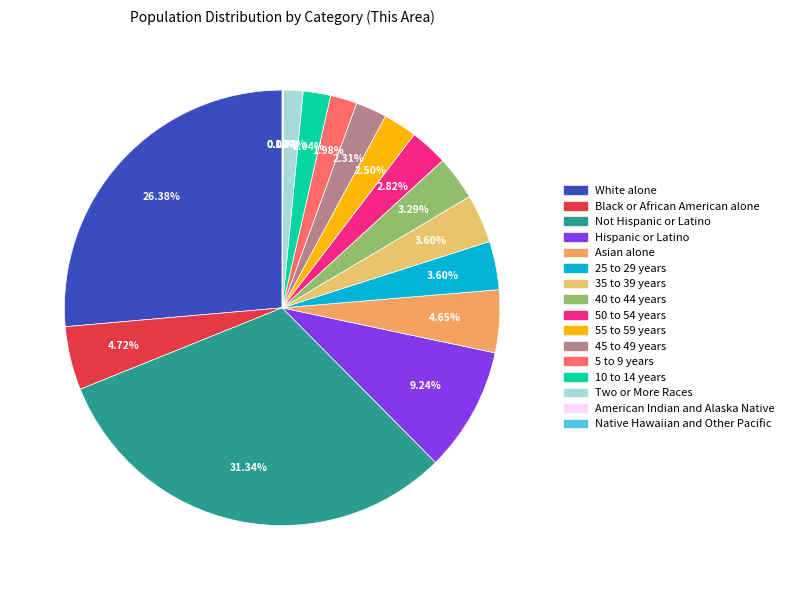

Which category has the smallest portion of the pie?

Native Hawaiian and Other Pacific